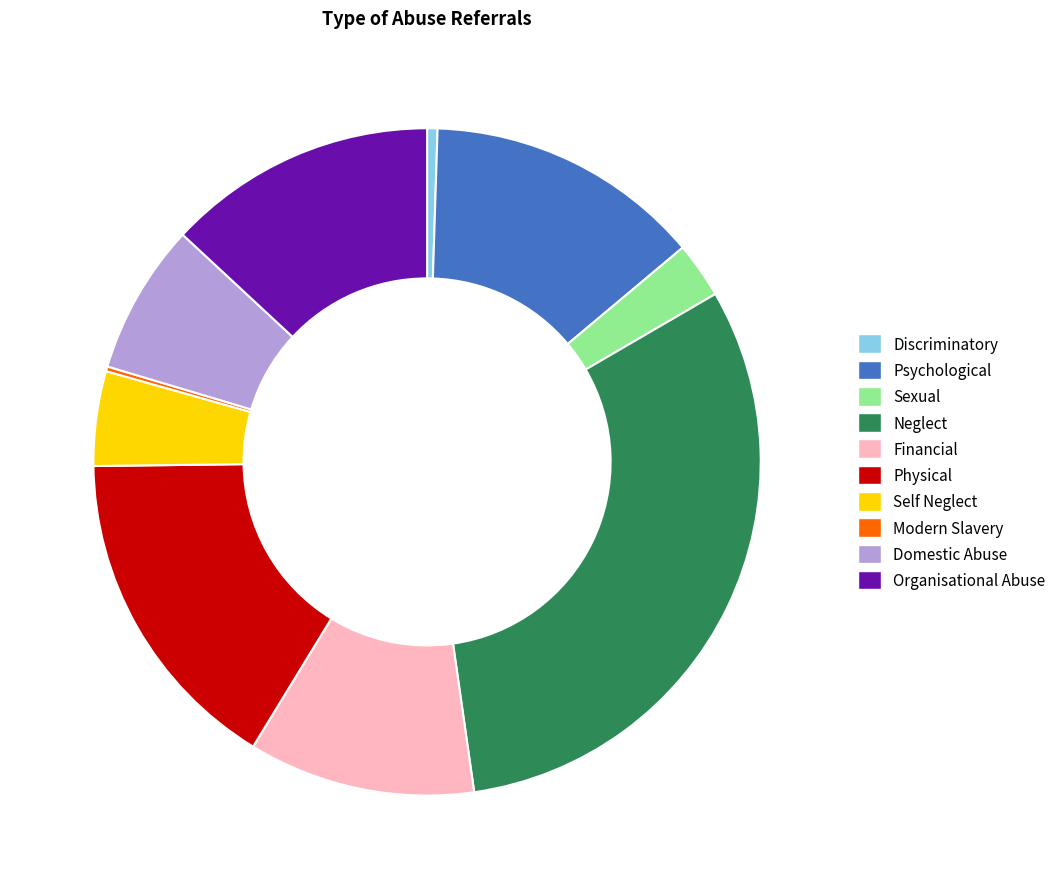

Does any single category account for the majority?

No